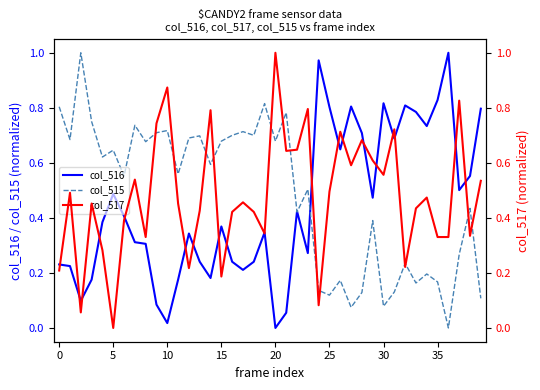

The value of col_516 at 30 is 0.3. True or false?

False